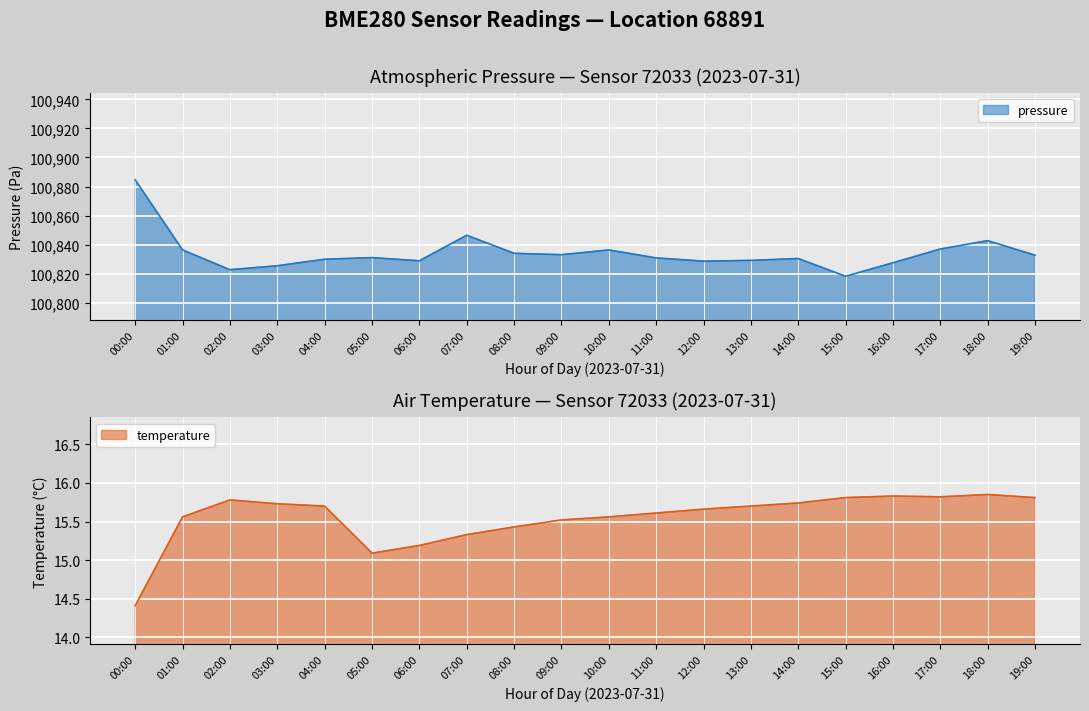

Rank the series by their maximum value, from lowest to highest.

temperature, pressure